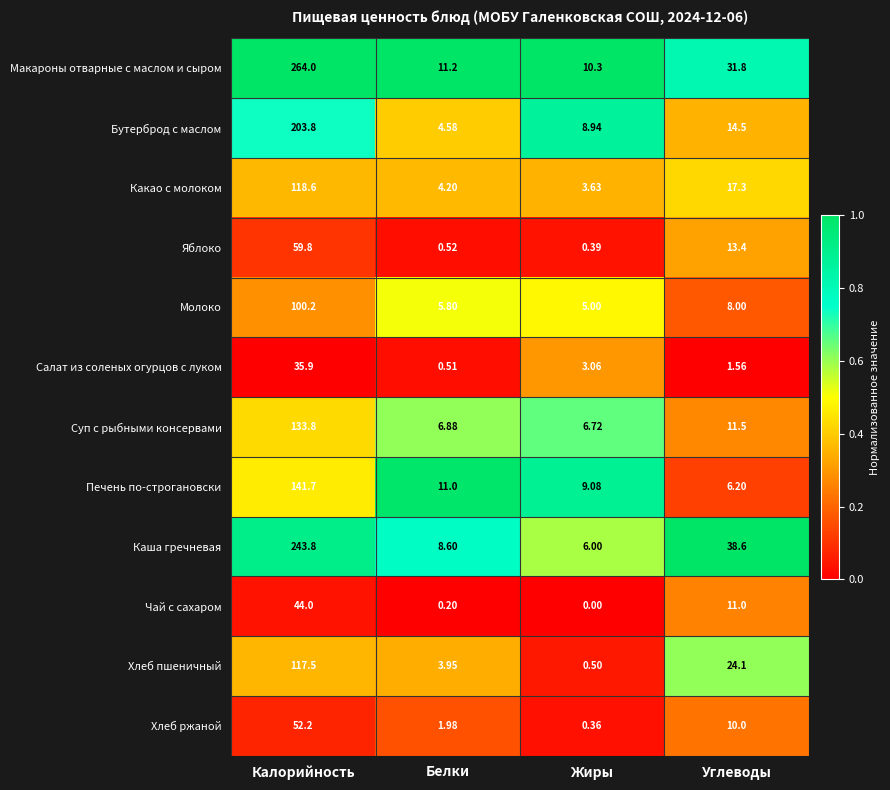

Rank the categories by Чай с сахаром value from lowest to highest.

Жиры, Белки, Углеводы, Калорийность